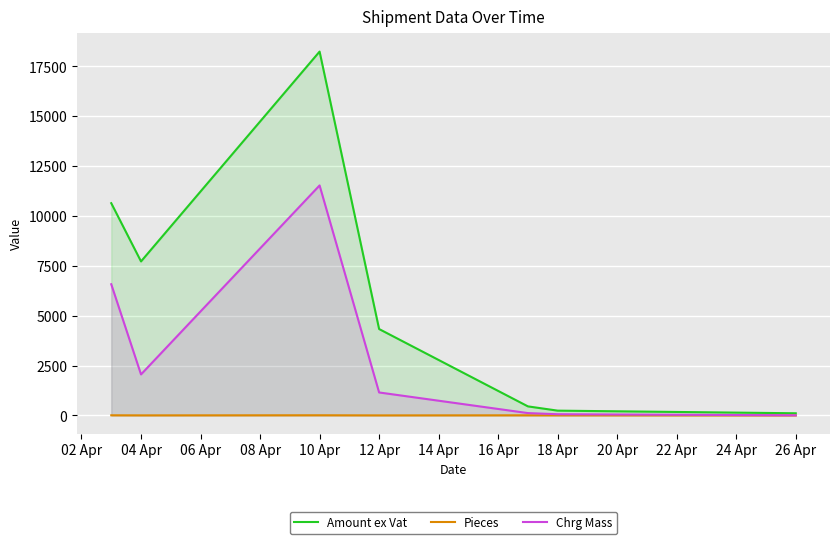

How many interior local peaks does the Chrg Mass series have?

1